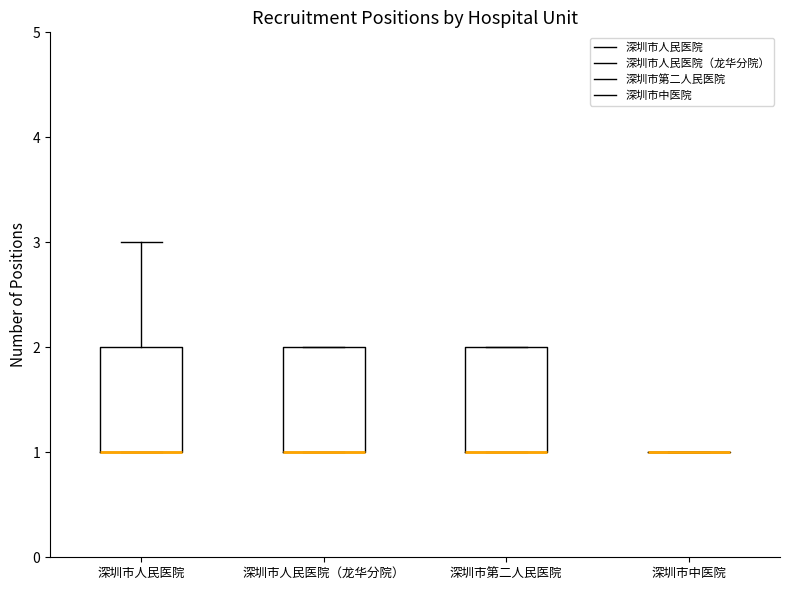

Reading left to right, read every box against the y-axis: the position of its median line, the range the box covers, and the ends of its whiskers. The values are not printed on the chart, so give them approximately, as read against the axis.

深圳市人民医院: median 1 (drawn on the box's lower edge), box 1 to 2, whiskers 1 to 3
深圳市人民医院（龙华分院）: median 1 (drawn on the box's lower edge), box 1 to 2, whiskers 1 to 2
深圳市第二人民医院: median 1 (drawn on the box's lower edge), box 1 to 2, whiskers 1 to 2
深圳市中医院: box collapsed to a line at 1, whiskers 1 to 1